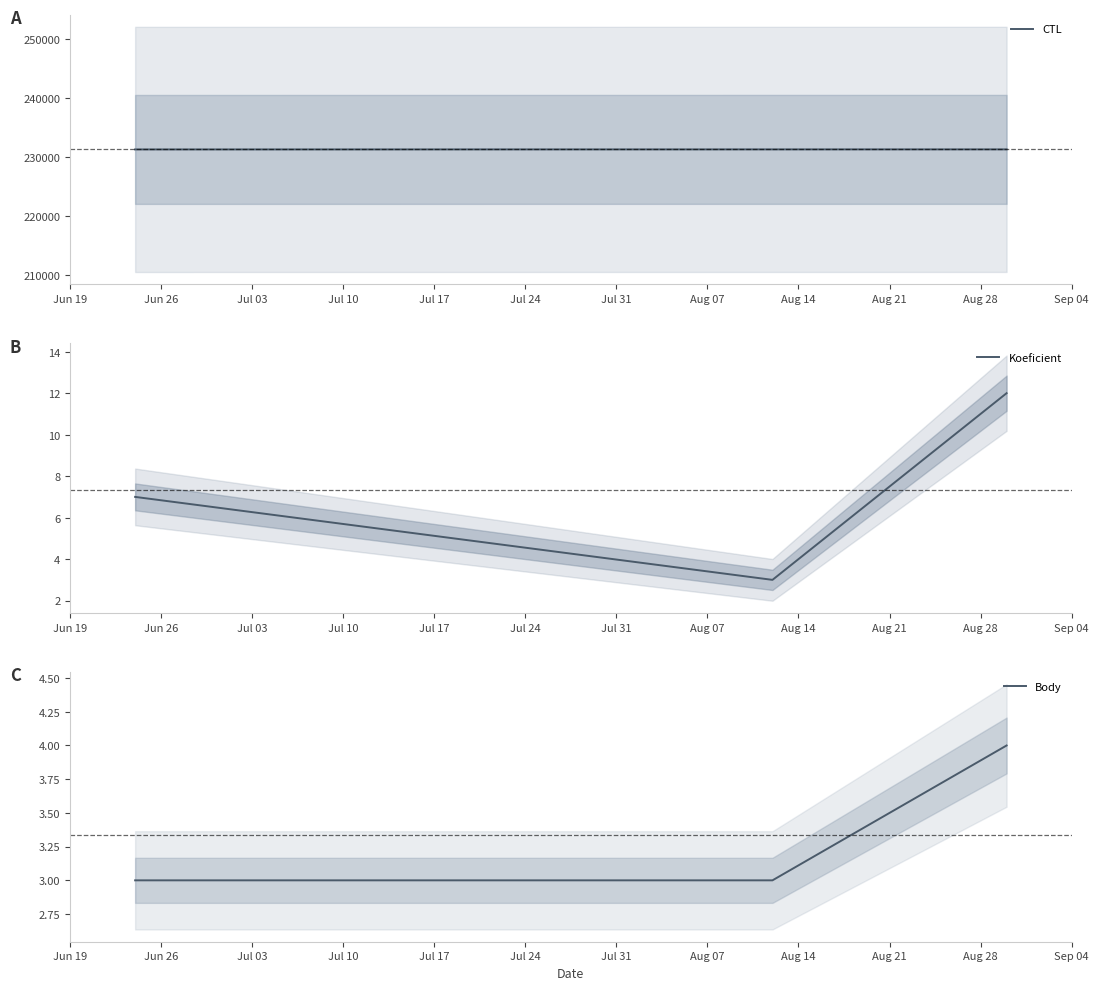

Reading right to left, list all the values displayed in this chart.

CTL: 231322	231320	231312
Koeficient: 12	3	7
Body: 4	3	3